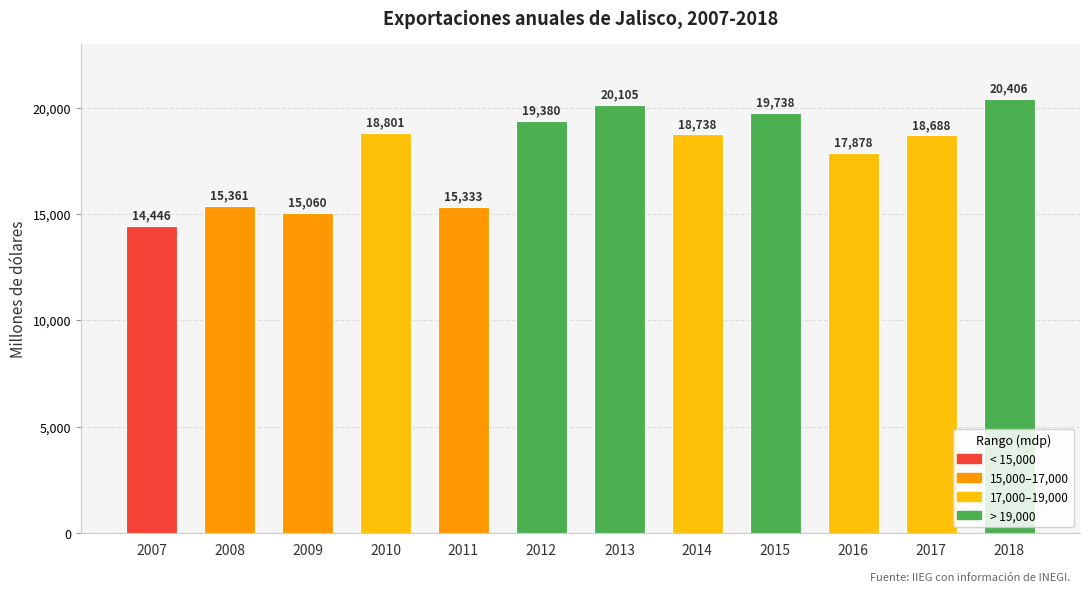

Is it true that the value at 2013 is 27319.2?

False